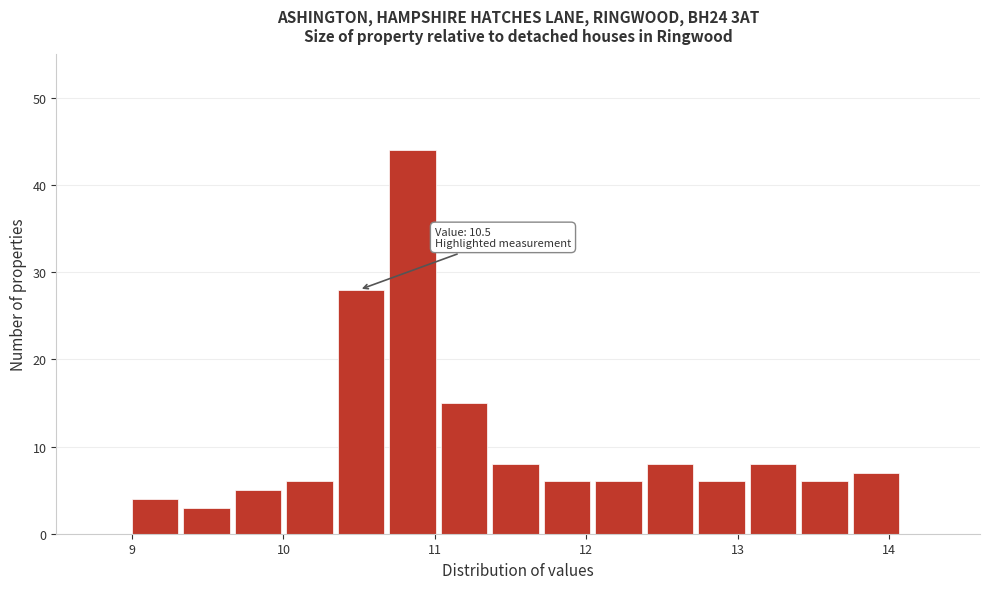

Read against the x-axis, roughly where is the centre of the tallest bar?

10.9